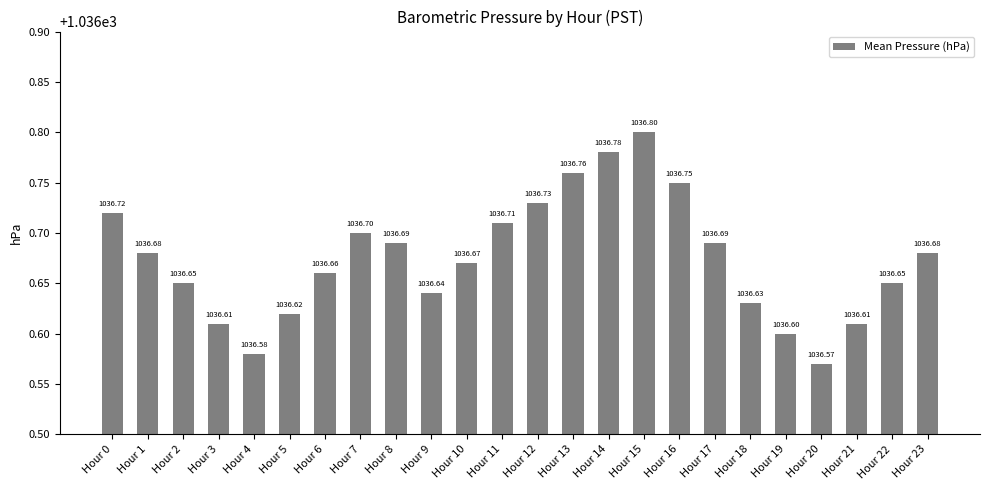

What is the smallest value displayed?

1036.6